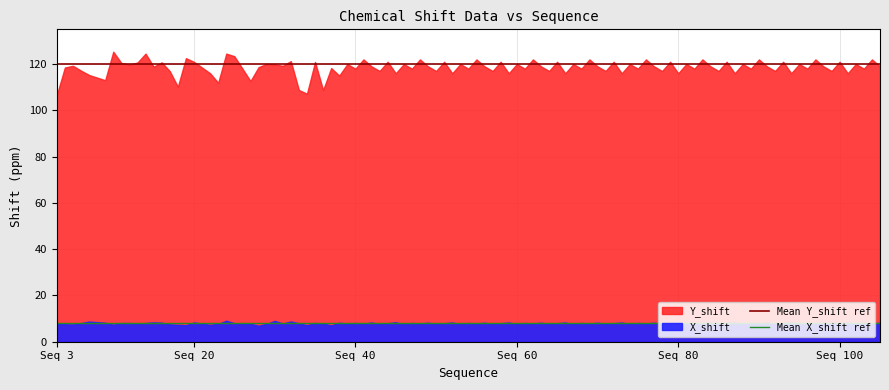

Read the Mean X_shift ref value at Seq 3.

8